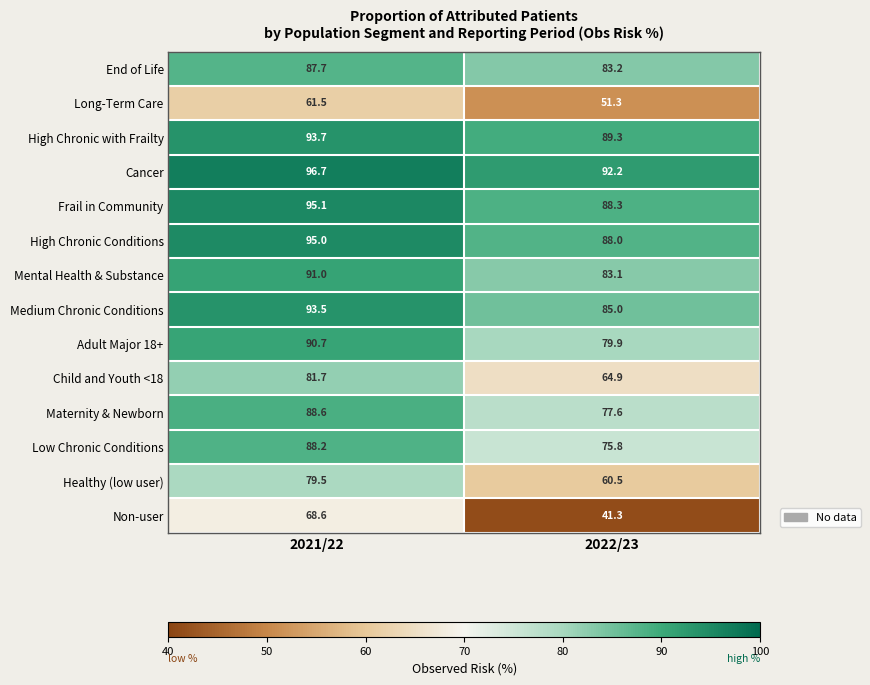

What value does the Adult Major 18+ series have at 2021/22?

90.7